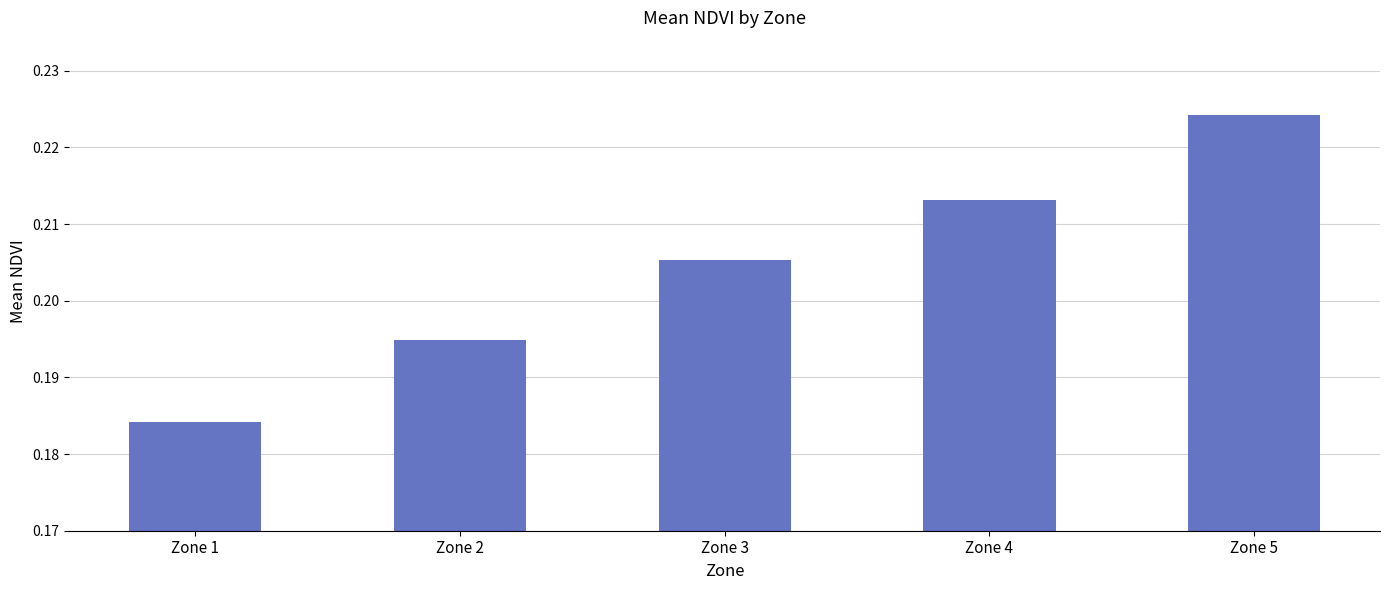

Are the bars horizontal?

No